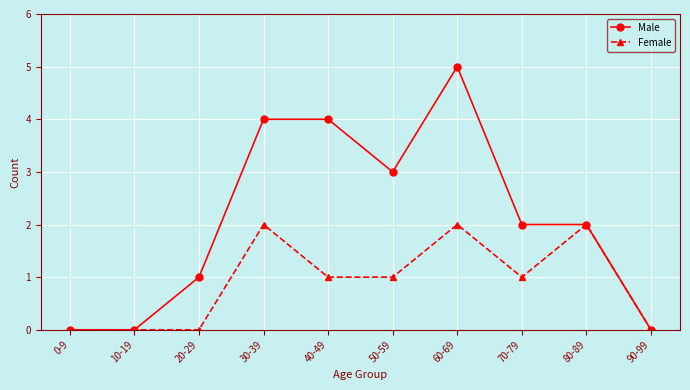

True or false: Male has a value of 3 at 50-59.

True